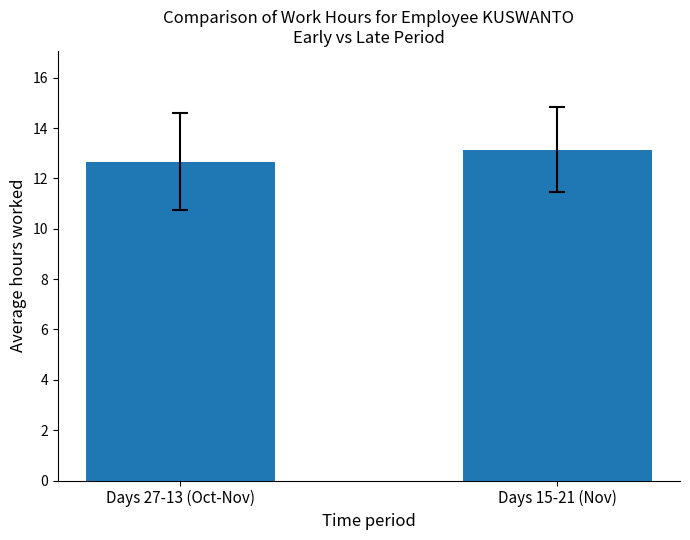

Rank the categories by value from highest to lowest.

Days 15-21 (Nov), Days 27-13 (Oct-Nov)